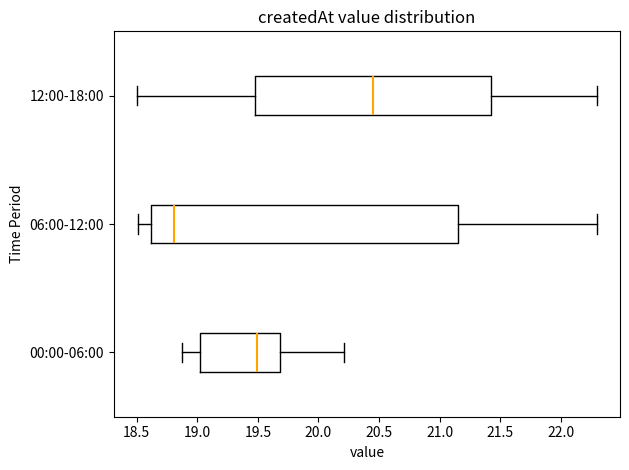

Reading bottom to top, transcribe this box plot: for each box, give where its median line is, the range the box spans, and where its two whiskers end, as read against the x-axis. The values are not printed on the chart, so give them approximately, as read against the axis.

00:00-06:00: median 19.50, box 19.00 to 19.70, whiskers 18.85 to 20.20
06:00-12:00: median 18.80, box 18.60 to 21.15, whiskers 18.50 to 22.30
12:00-18:00: median 20.45, box 19.50 to 21.45, whiskers 18.50 to 22.30